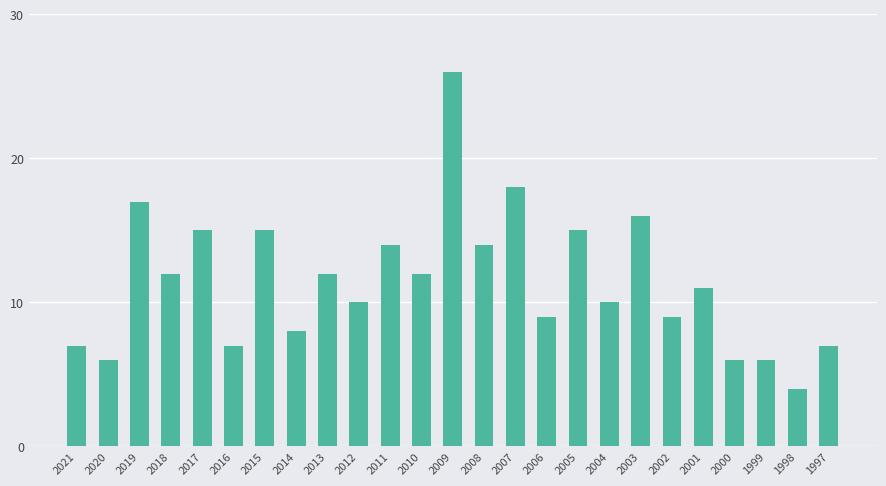

The value at 2014 is 8. True or false?

True